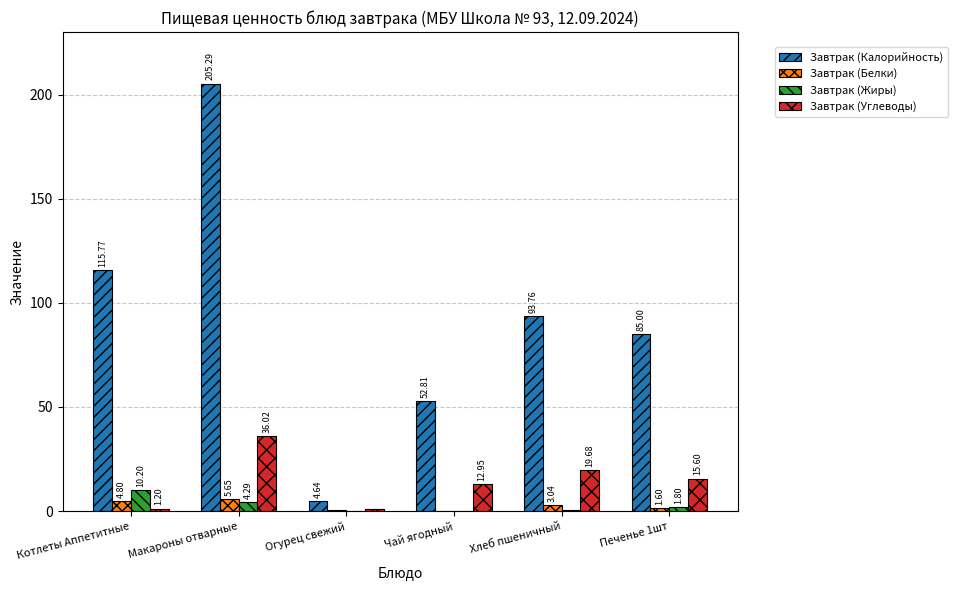

At which category is the sum across all series the highest?

Макароны отварные